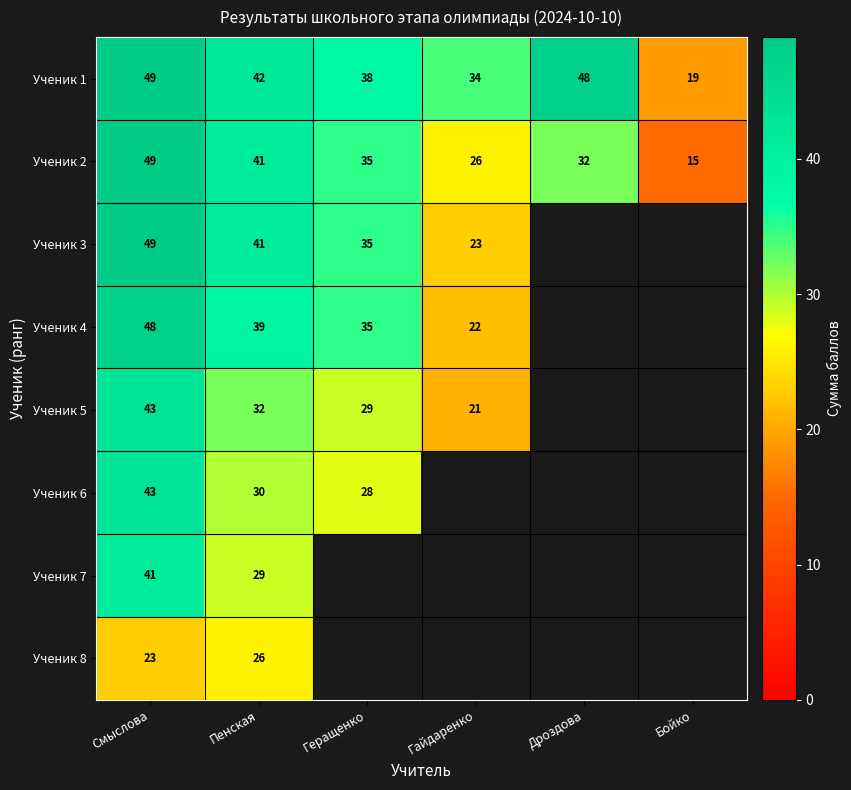

At which category is the sum across all series the highest?

Смыслова